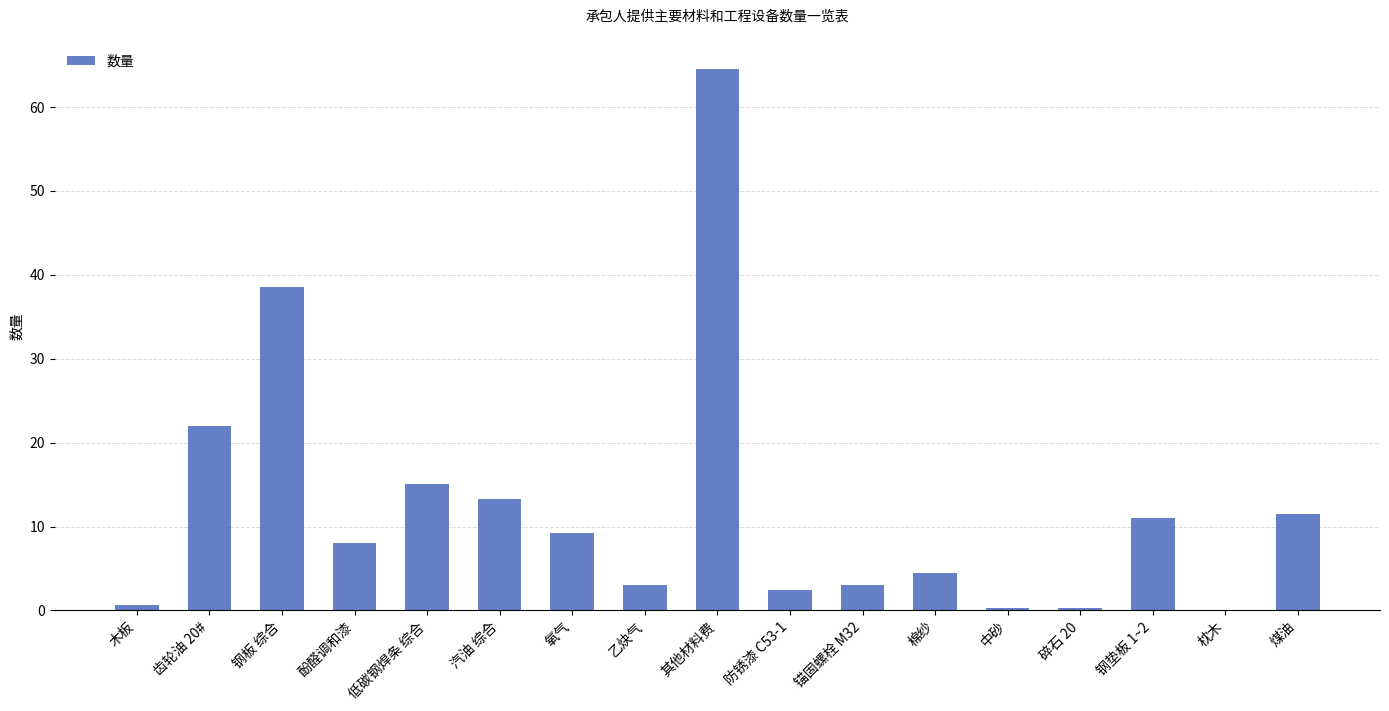

How many categories are shown in the chart?

17